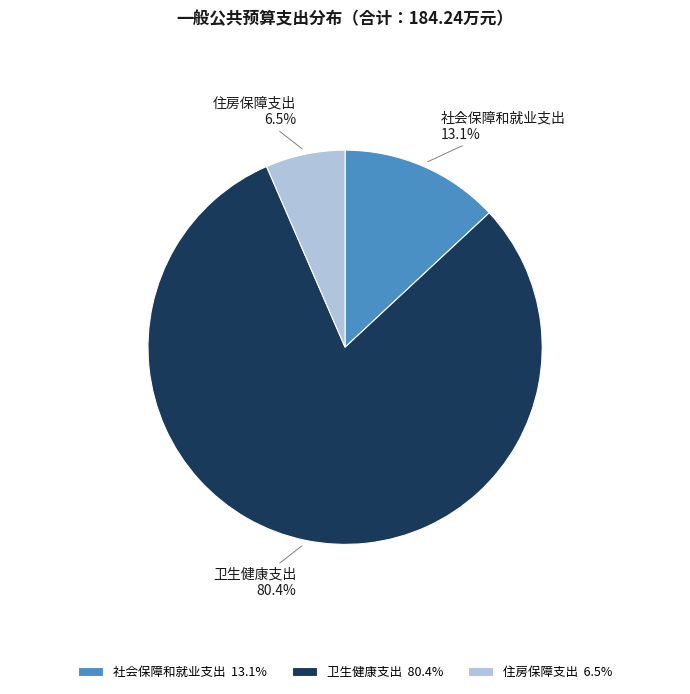

Is it true that 卫生健康支出 is 80% of the pie?

True